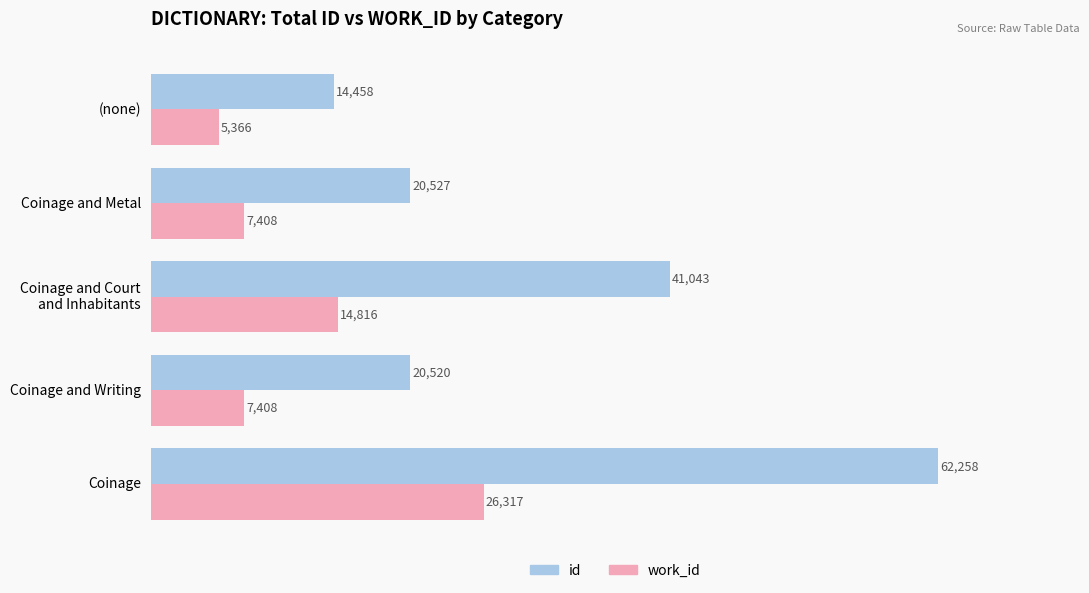

At which category is the sum across all series the highest?

Coinage